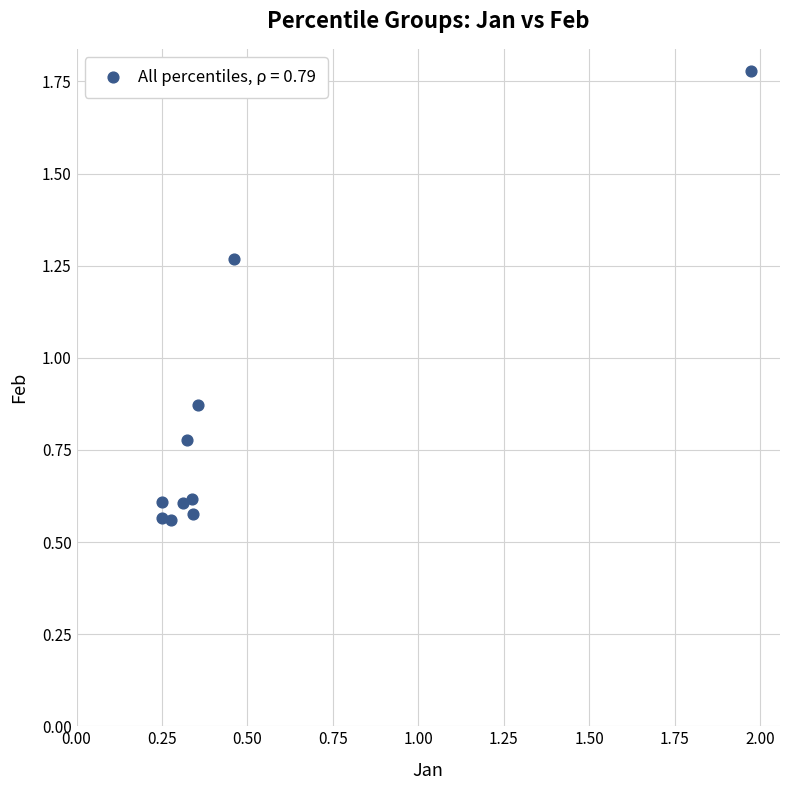

What is the average X value?

0.5